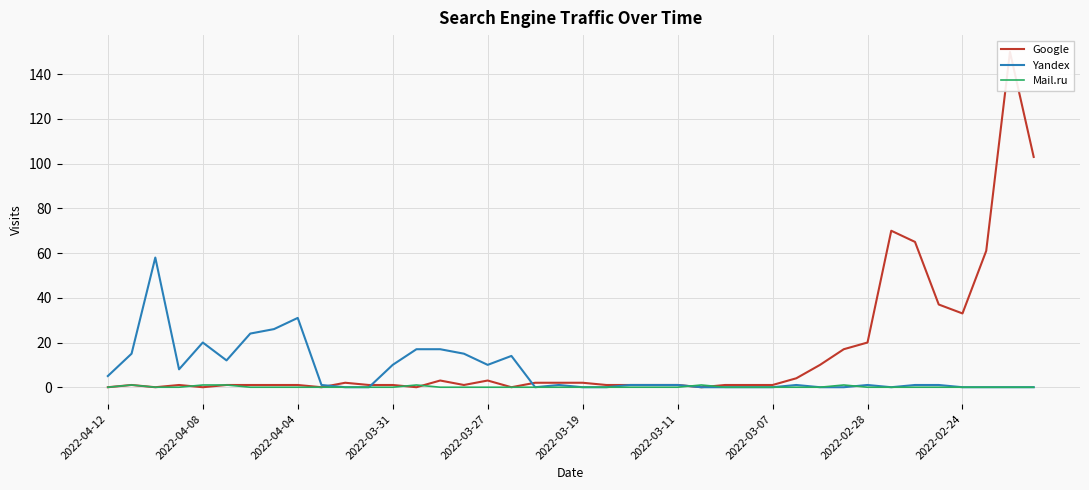

How many values in Yandex are above zero?

24